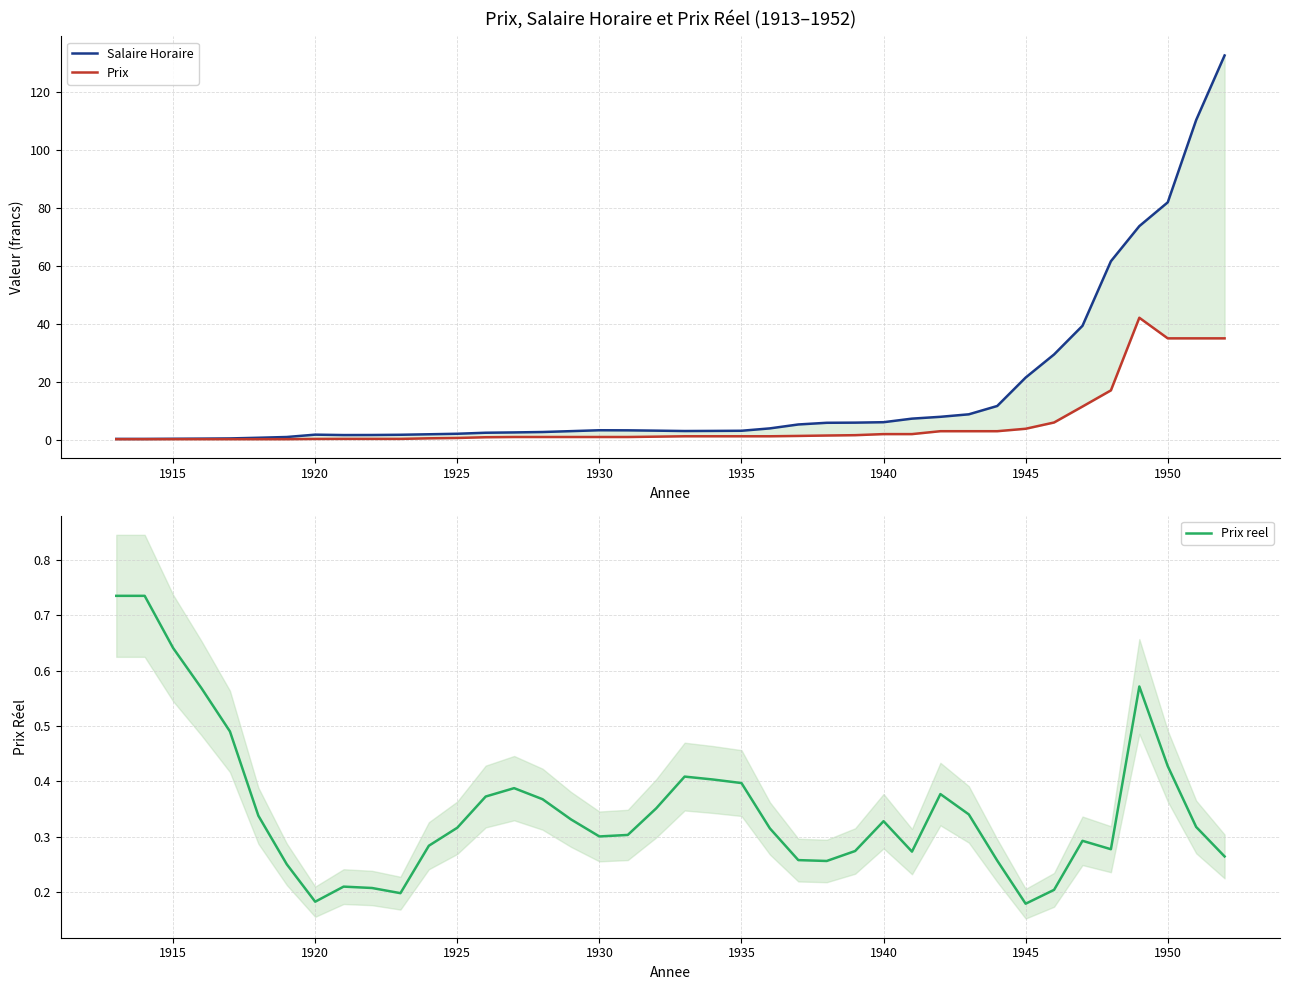

Is it true that Prix reel equals 0.4 at 1935?

True